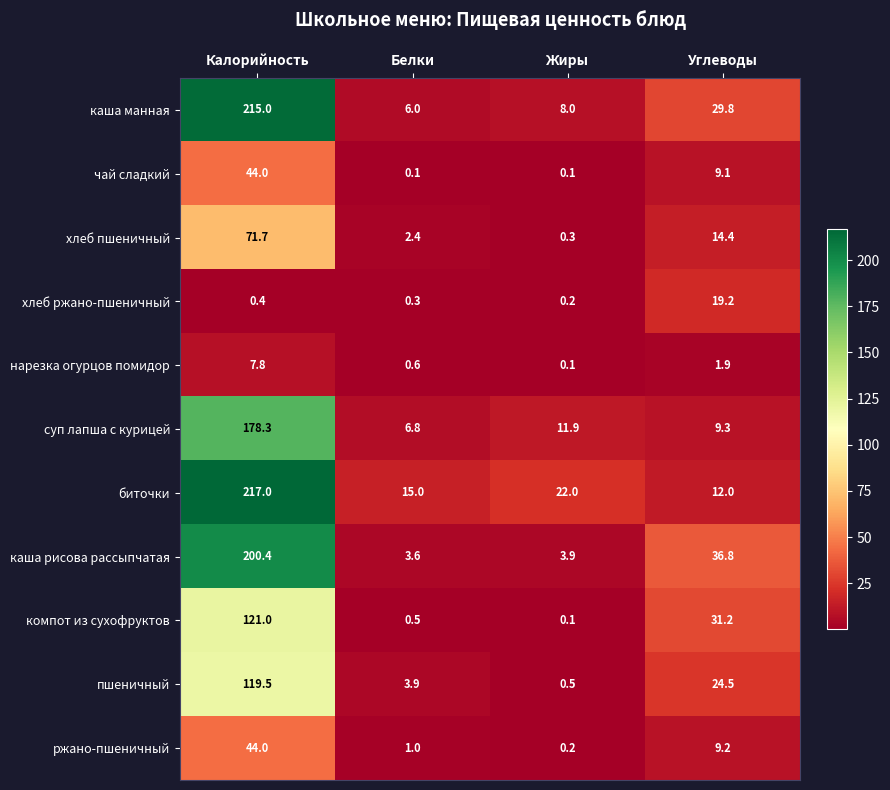

Which category has the highest value in the каша манная series?

Калорийность